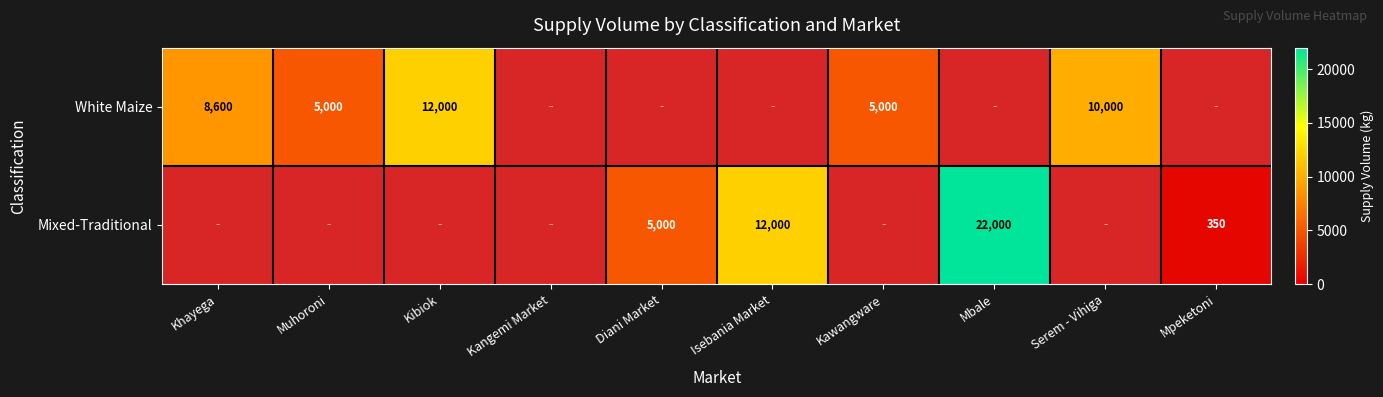

Which has a higher value, Kangemi Market or Serem - Vihiga?

Serem - Vihiga